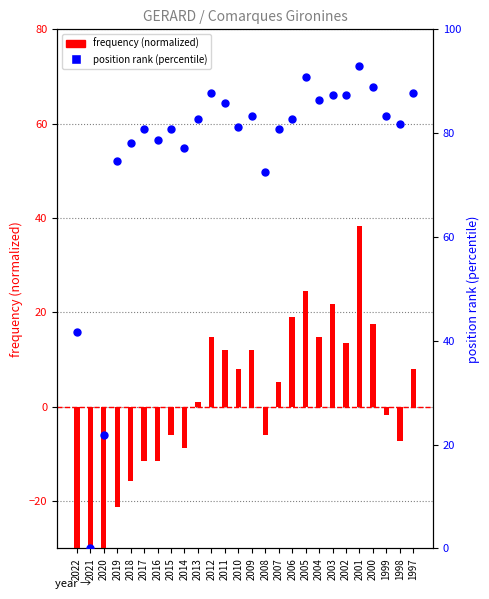

Which series reaches the maximum Y coordinate?

position rank (percentile)